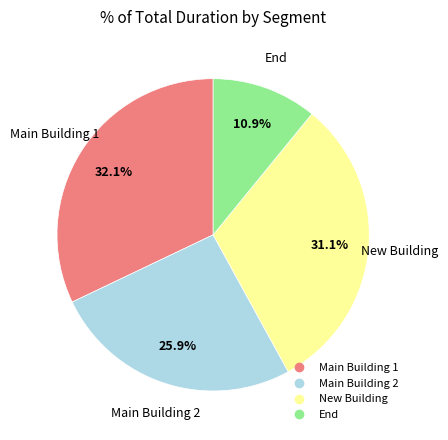

To the nearest percent, what is the difference between the Main Building 2 and End slice percentages?

15%